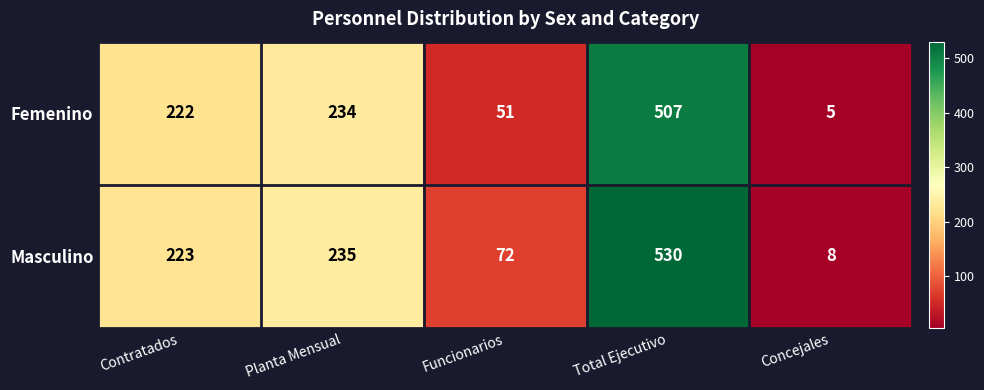

How many categories are shown in the chart?

5